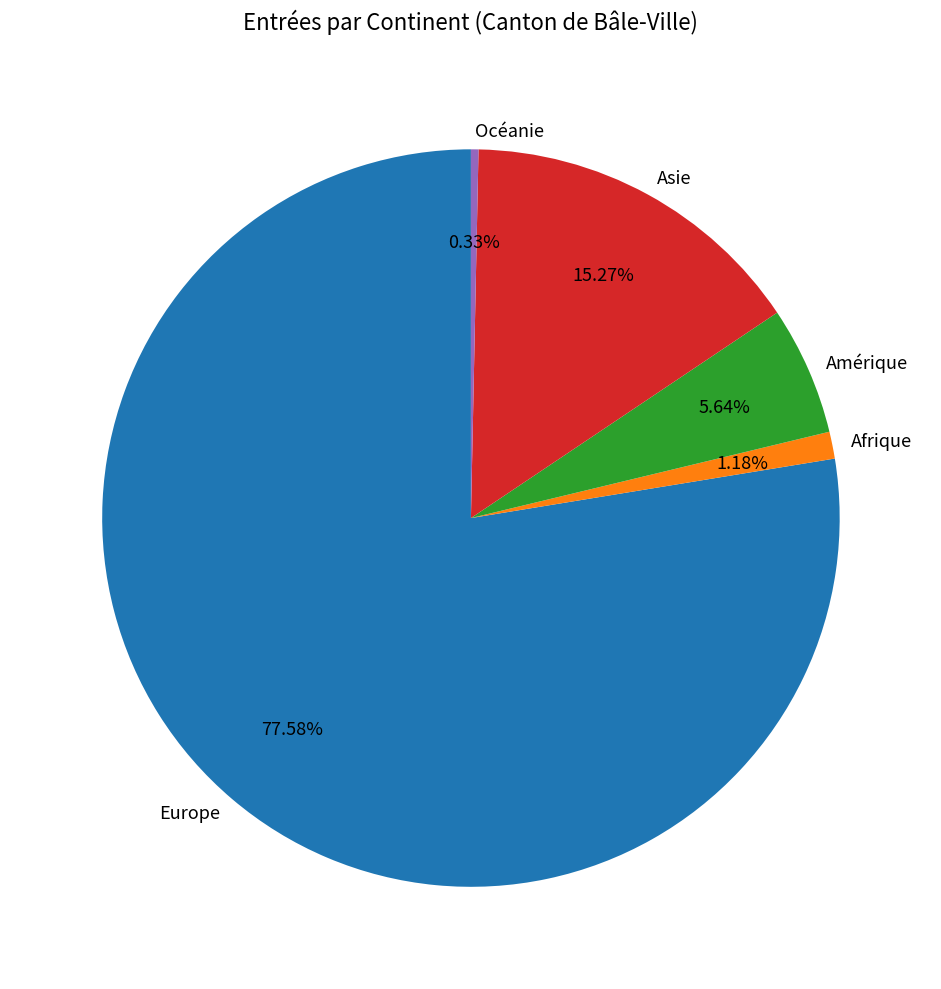

To the nearest percent, what portion does Asie represent?

15%